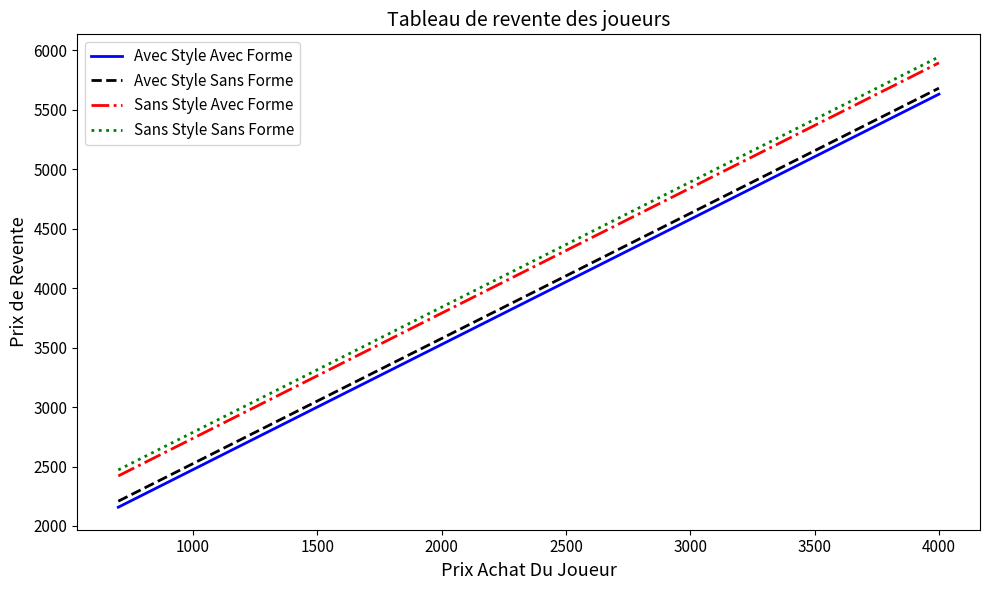

What is the maximum value for Avec Style Avec Forme?

5631.6